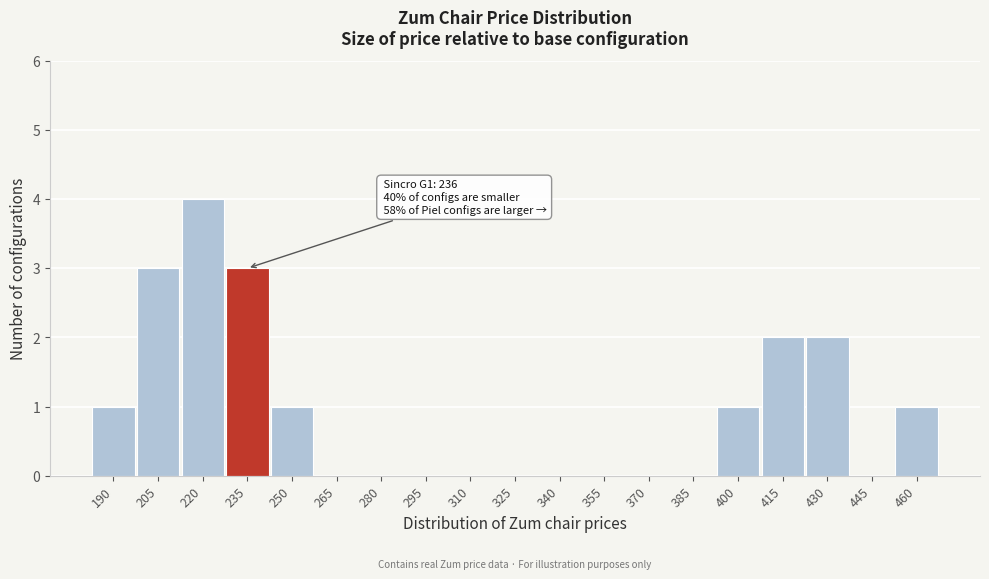

Reading left to right, list all the values displayed in this chart.

190=1	205=3	220=4	235=3	250=1	265=0	280=0	295=0	310=0	325=0	340=0	355=0	370=0	385=0	400=1	415=2	430=2	445=0	460=1